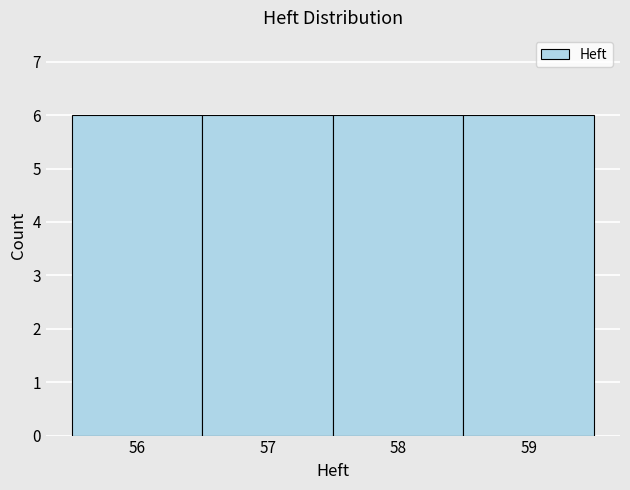

Reading left to right, transcribe this chart: for each bar, give the range it covers on the x-axis and its height. The values are not printed on the chart, so give them approximately, as read against the axis.

55.5 to 56.5: 6
56.5 to 57.5: 6
57.5 to 58.5: 6
58.5 to 59.5: 6